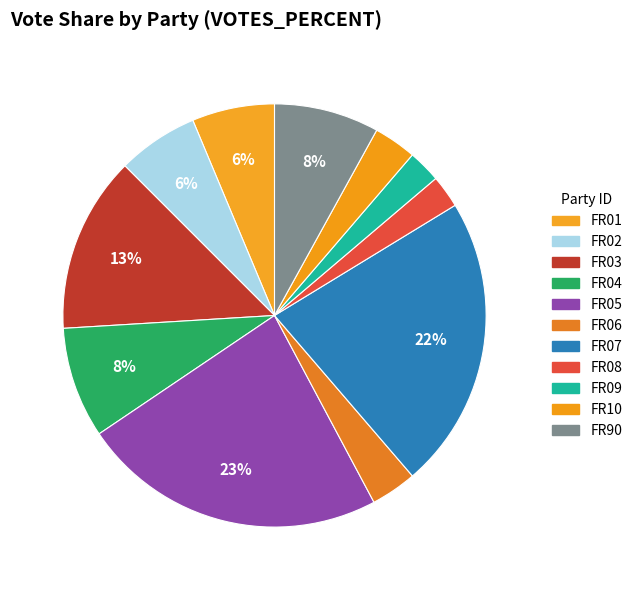

To the nearest percent, what is the combined percentage of FR08 and FR05?

26%